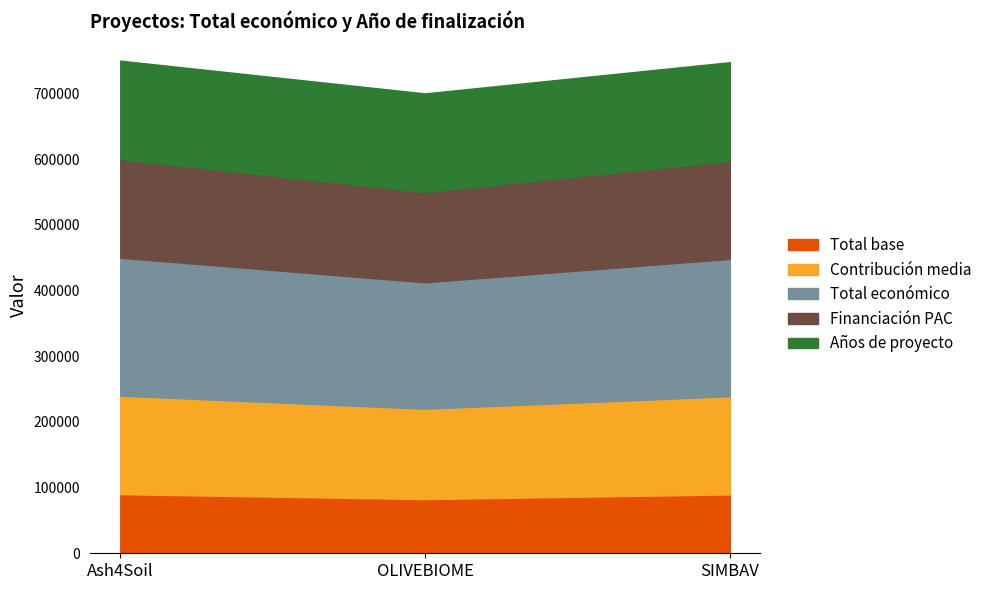

At which category is the sum across all series the highest?

Ash4Soil